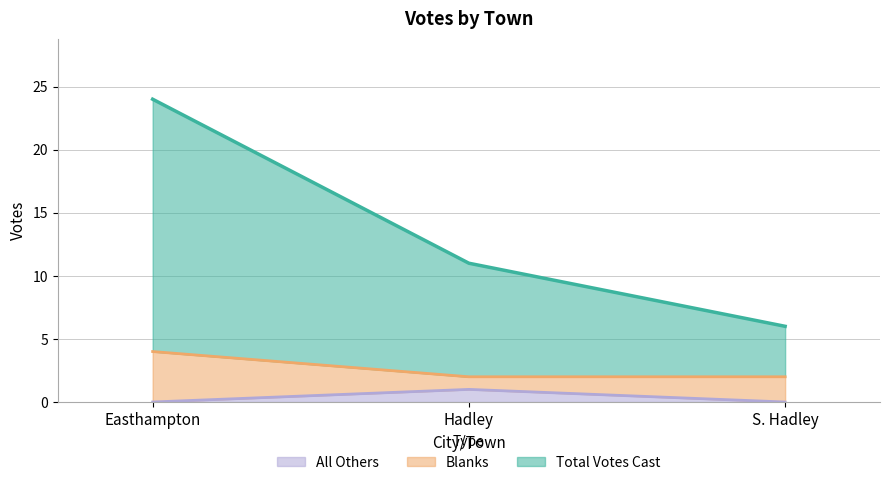

Which series has the largest total across all categories?

Total Votes Cast